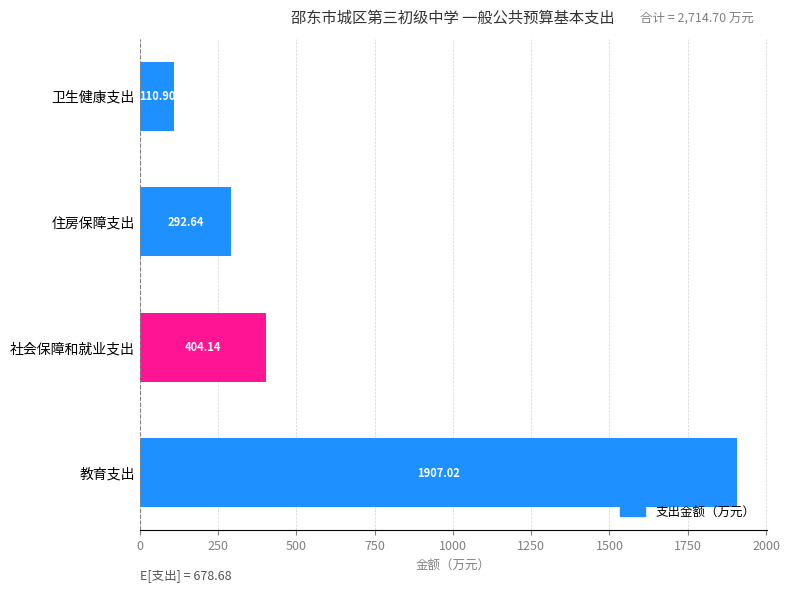

What is the difference between the maximum and minimum values?

1796.1